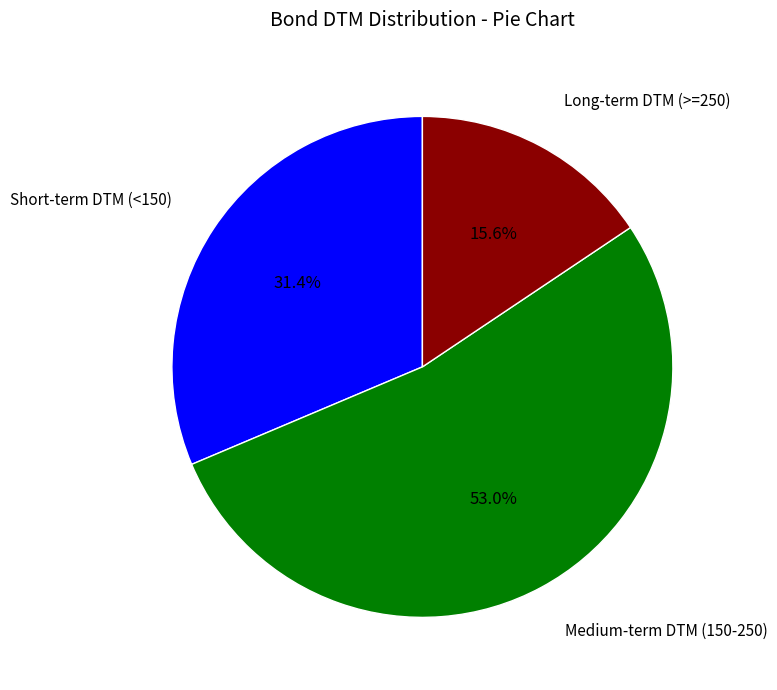

To the nearest percent, what is the average slice percentage?

33%